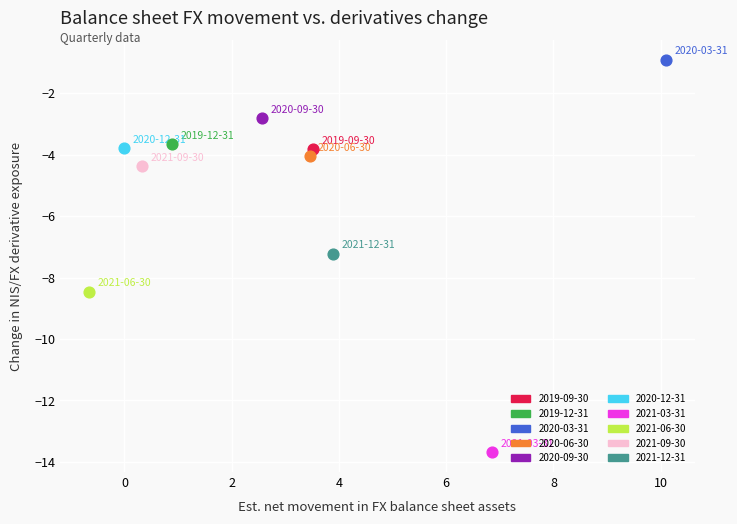

Which series contains the highest Y value?

2020-03-31